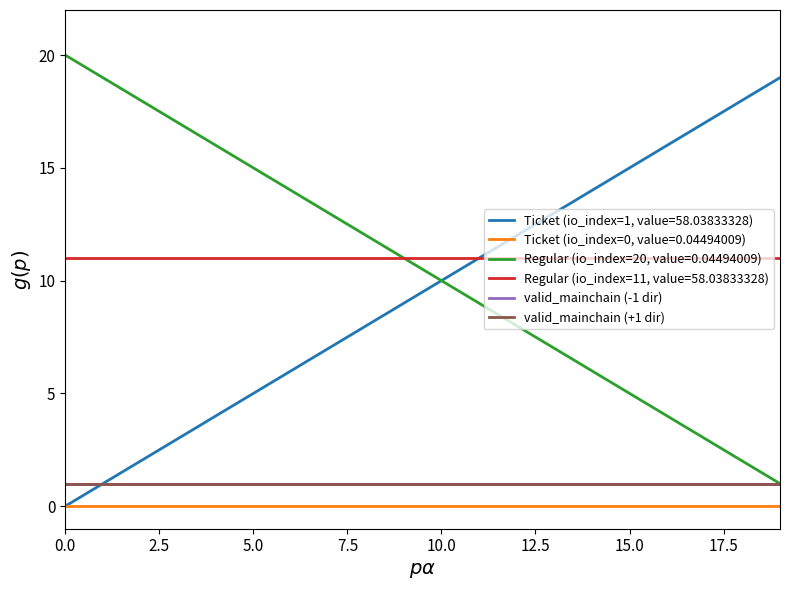

Which series has the largest range (max minus min)?

Ticket (io_index=1, value=58.03833328)